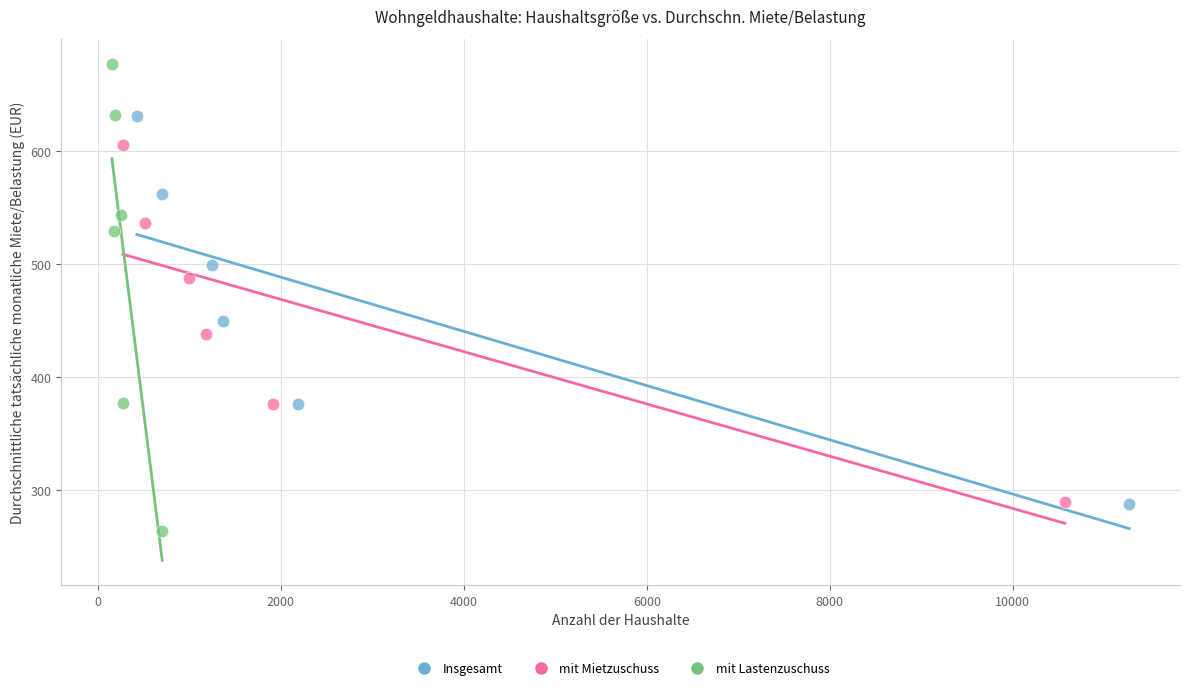

What are all the series names shown in the legend?

Insgesamt, mit Mietzuschuss, mit Lastenzuschuss